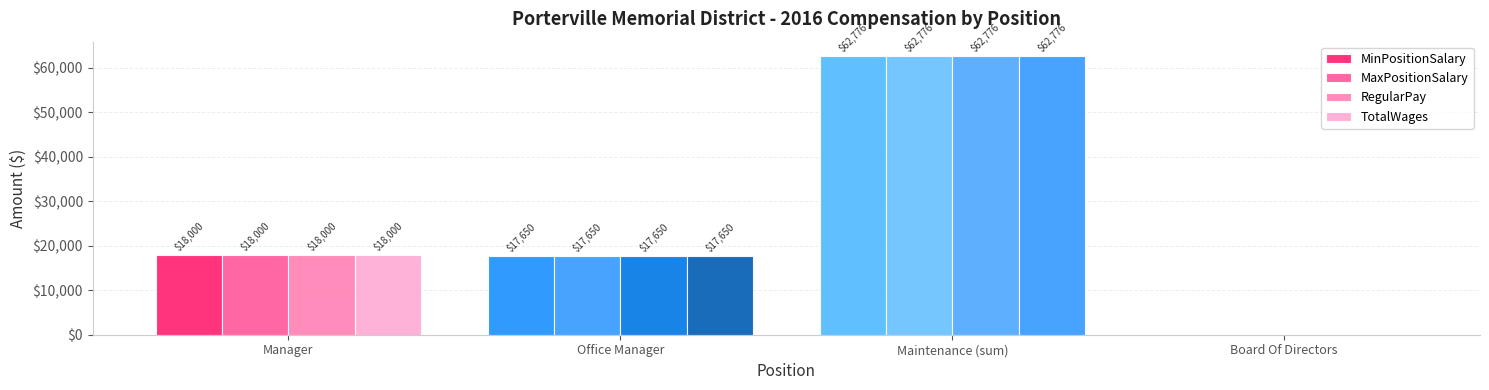

What position from the left is Board Of Directors?

4